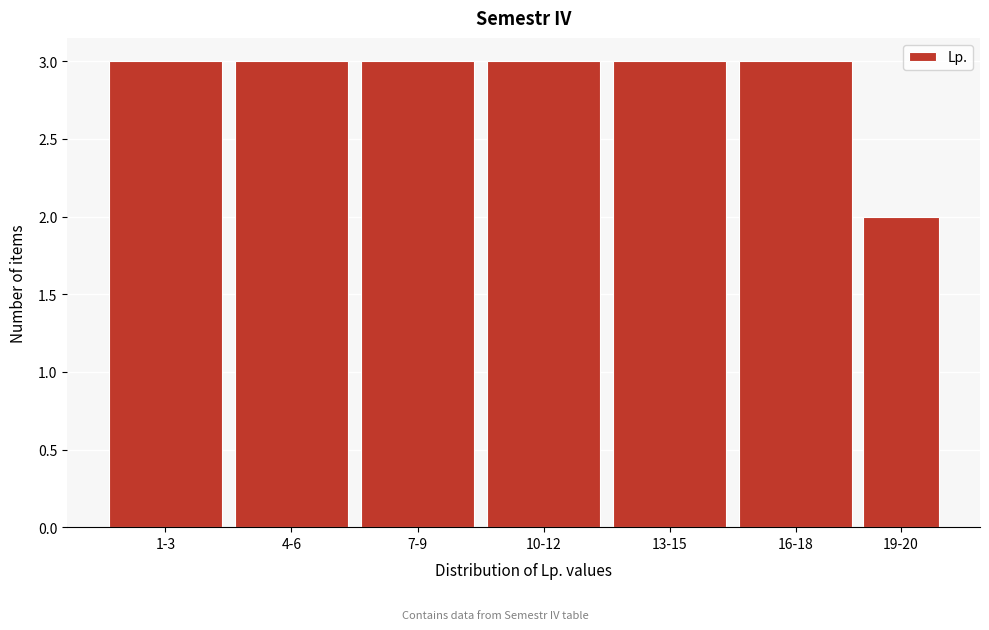

Reading left to right, what are all the values shown in this chart?

1-3=3	4-6=3	7-9=3	10-12=3	13-15=3	16-18=3	19-20=2